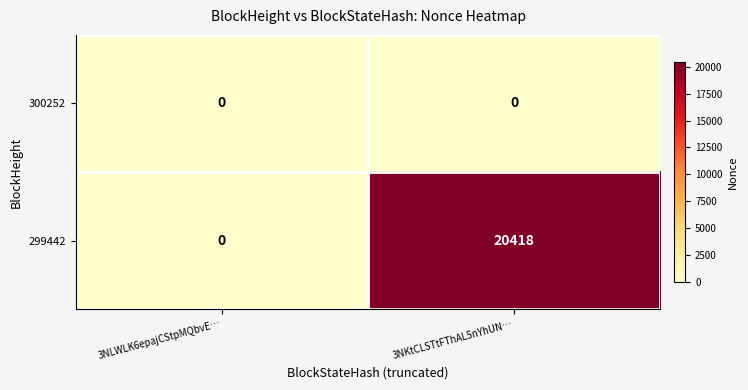

At which category is the sum across all series the highest?

3NKtCLSTtFThAL5nYhUN…